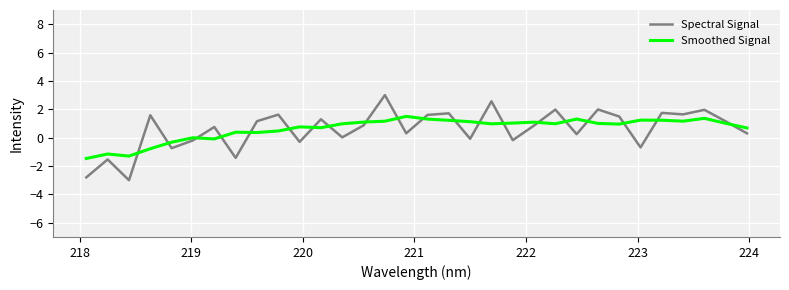

What is the lowest value of the Spectral Signal series?

-3.0